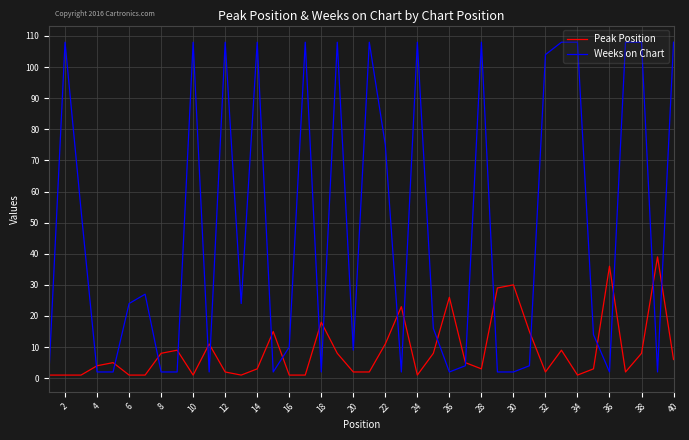

What is the maximum value for Weeks on Chart?

108